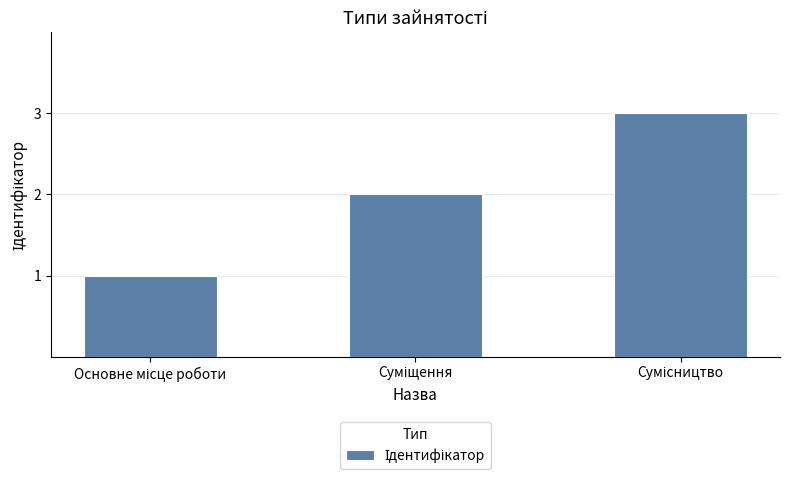

What is the sum of all values?

6